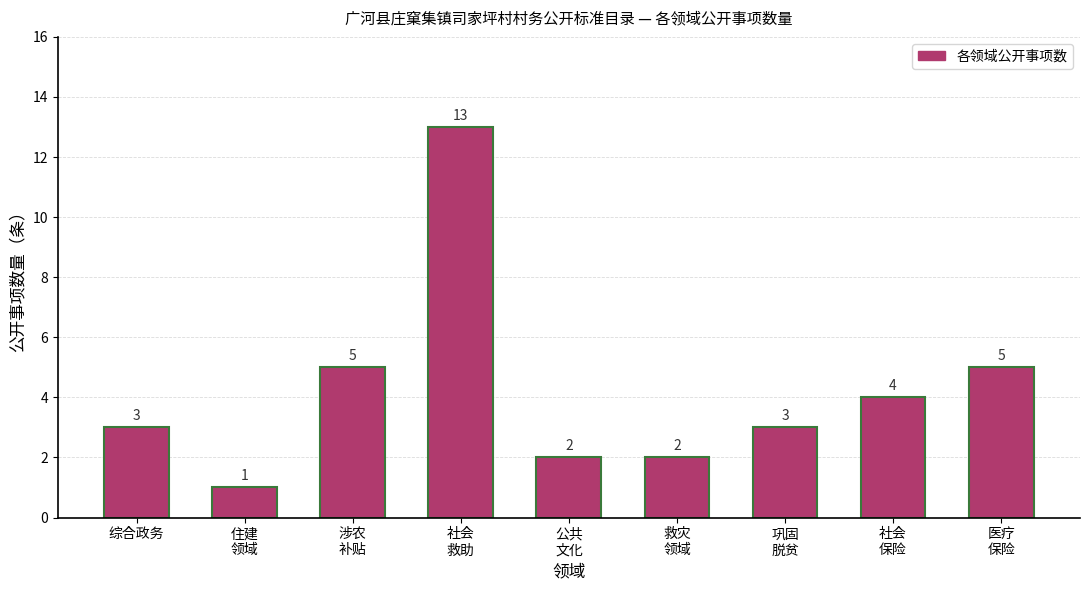

What value does the data have at 公共
文化?

2